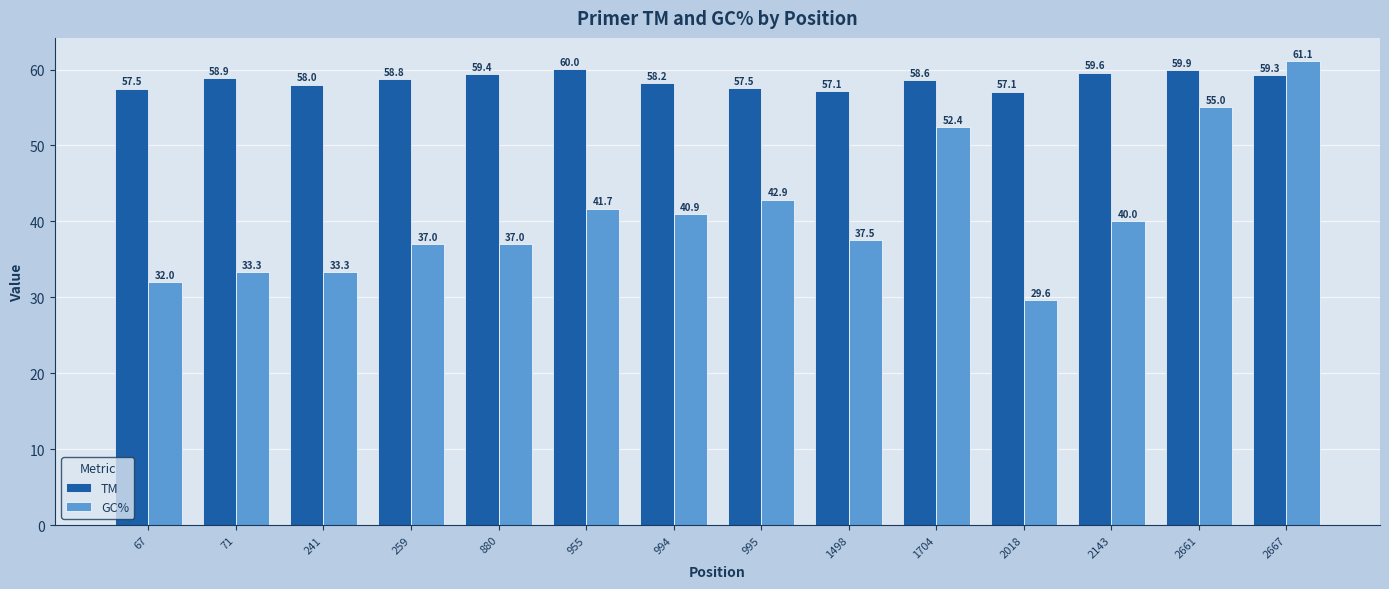

What is the difference between the TM values at 1704 and 2143?

0.9